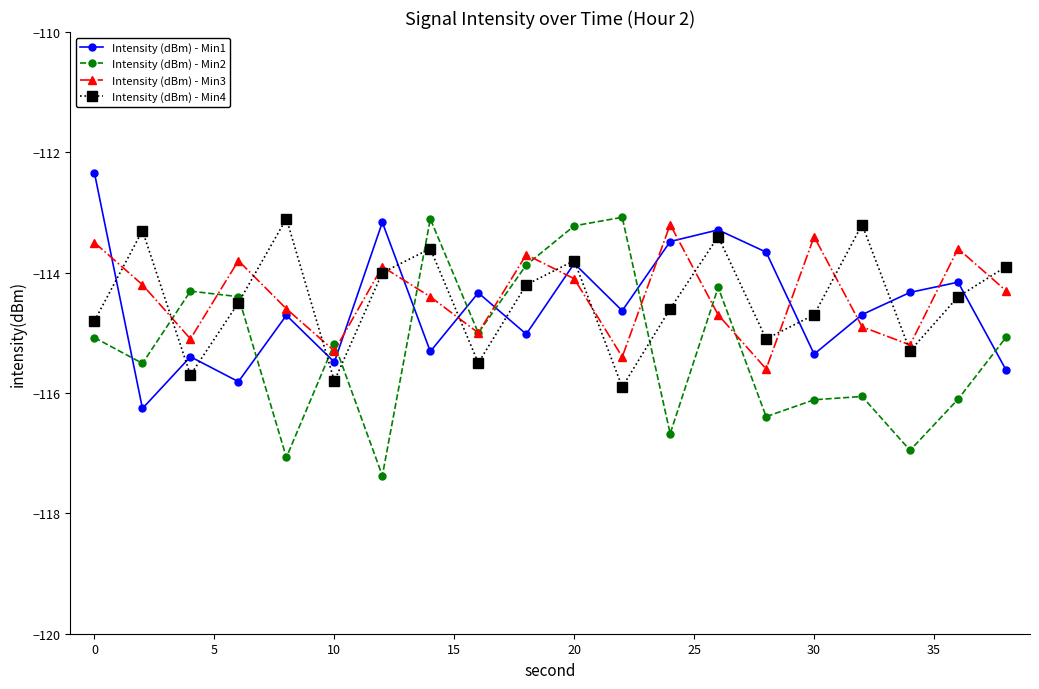

Which series has the largest range (max minus min)?

Intensity (dBm) - Min2